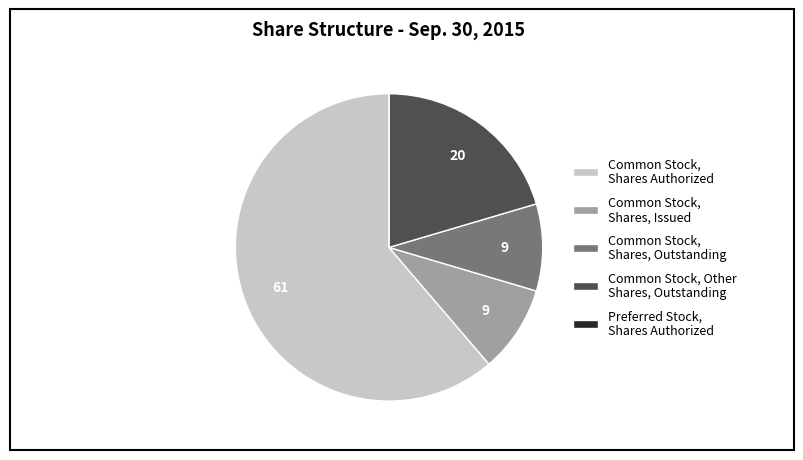

What is the largest slice in the pie chart?

Common Stock, Shares Authorized